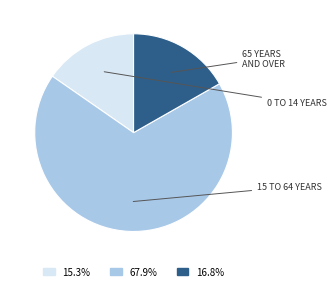

Does any single category account for the majority?

Yes